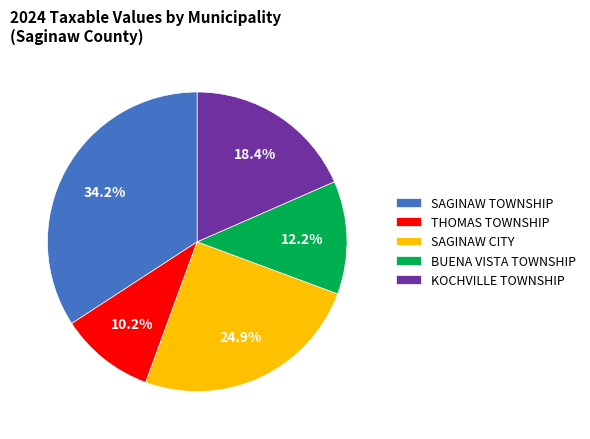

To the nearest percent, what portion does BUENA VISTA TOWNSHIP represent?

12%